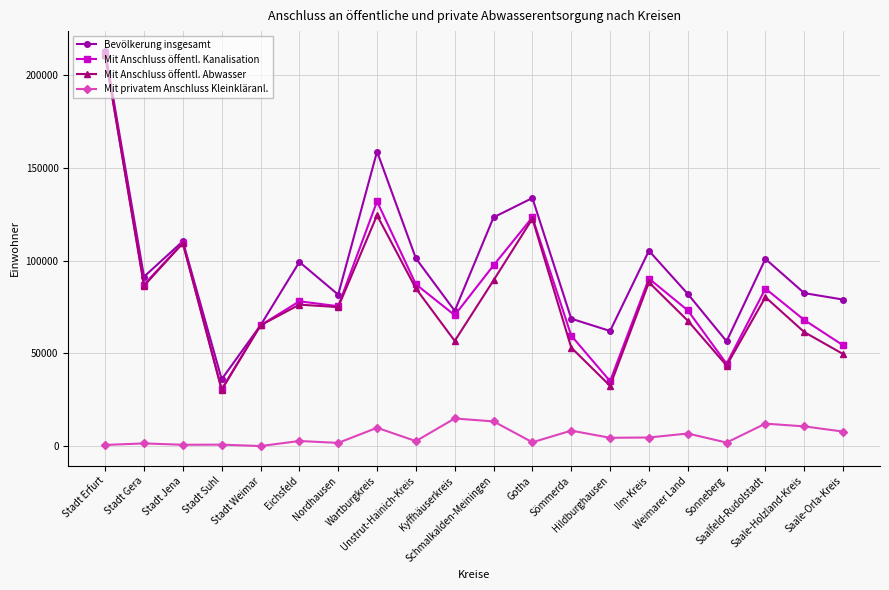

What is the label of the 19th point from the left?

Saale-Holzland-Kreis